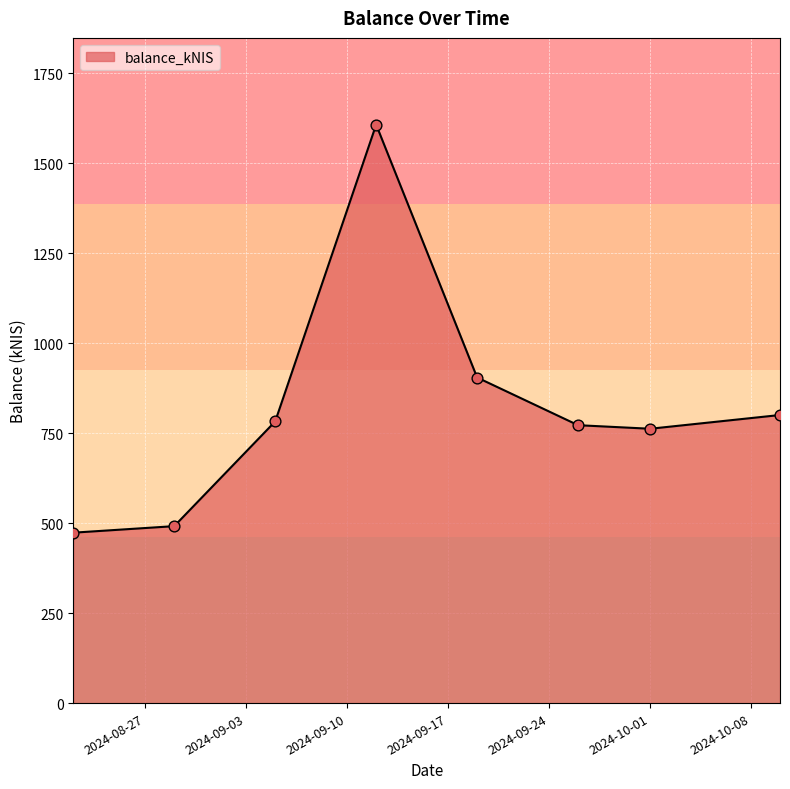

What is the greatest value displayed?

1606.9